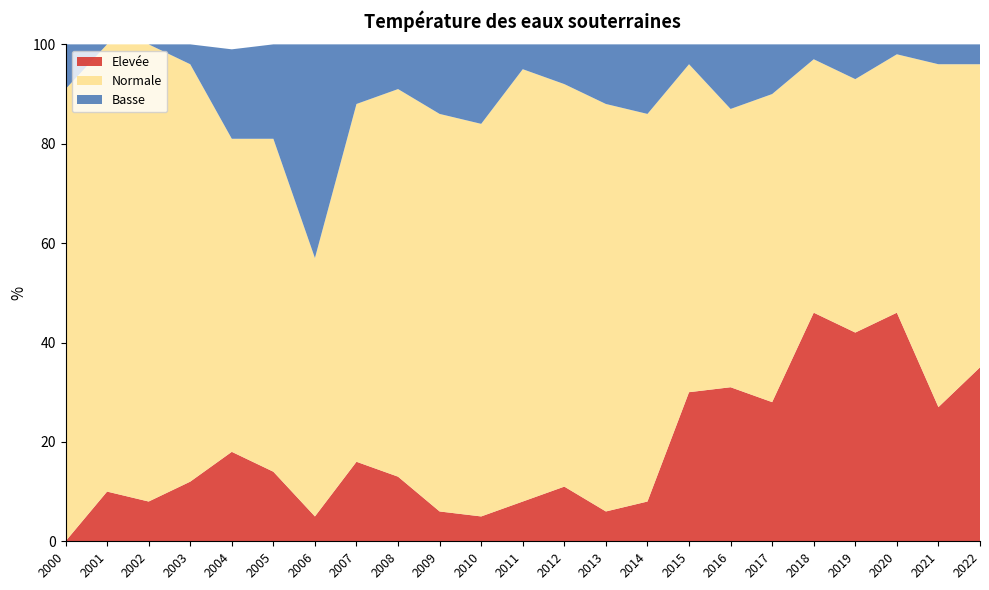

Reading left to right, list all the values displayed in this chart.

Elevée: 0	10	8	12	18	14	5	16	13	6	5	8	11	6	8	30	31	28	46	42	46	27	35
Normale: 91	90	92	84	63	67	52	72	78	80	79	87	81	82	78	66	56	62	51	51	52	69	61
Basse: 9	0	0	4	18	19	43	12	9	14	16	5	8	12	14	4	13	10	3	7	2	4	4